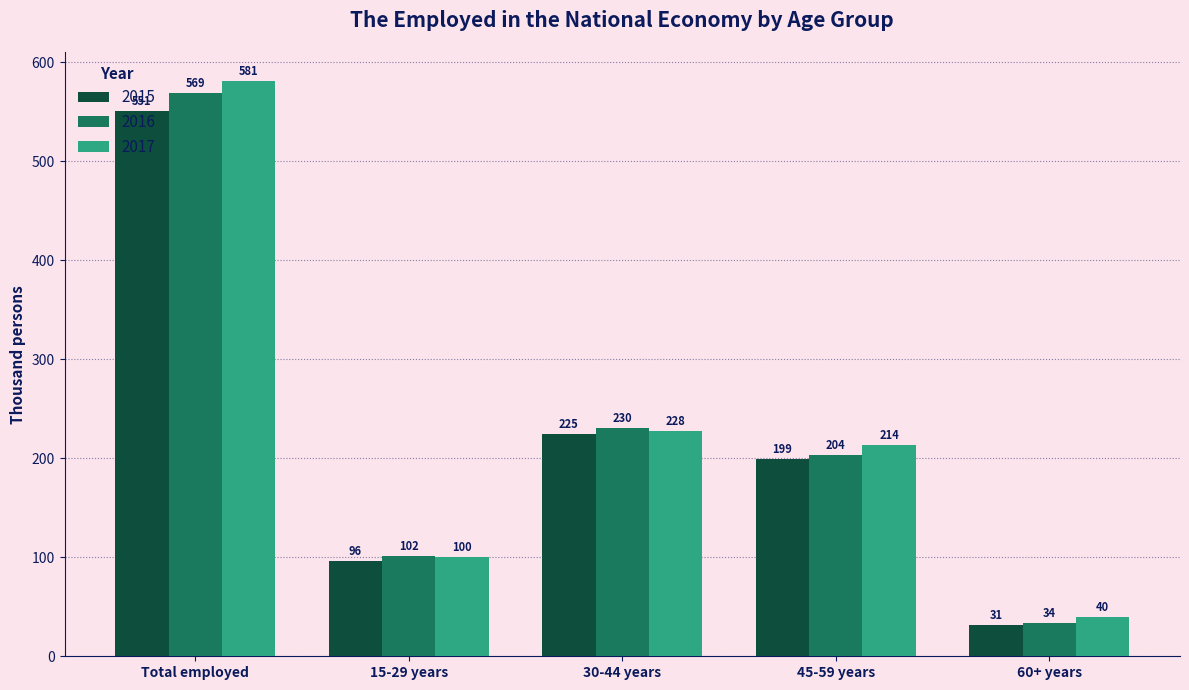

At which category is the sum across all series the highest?

Total employed